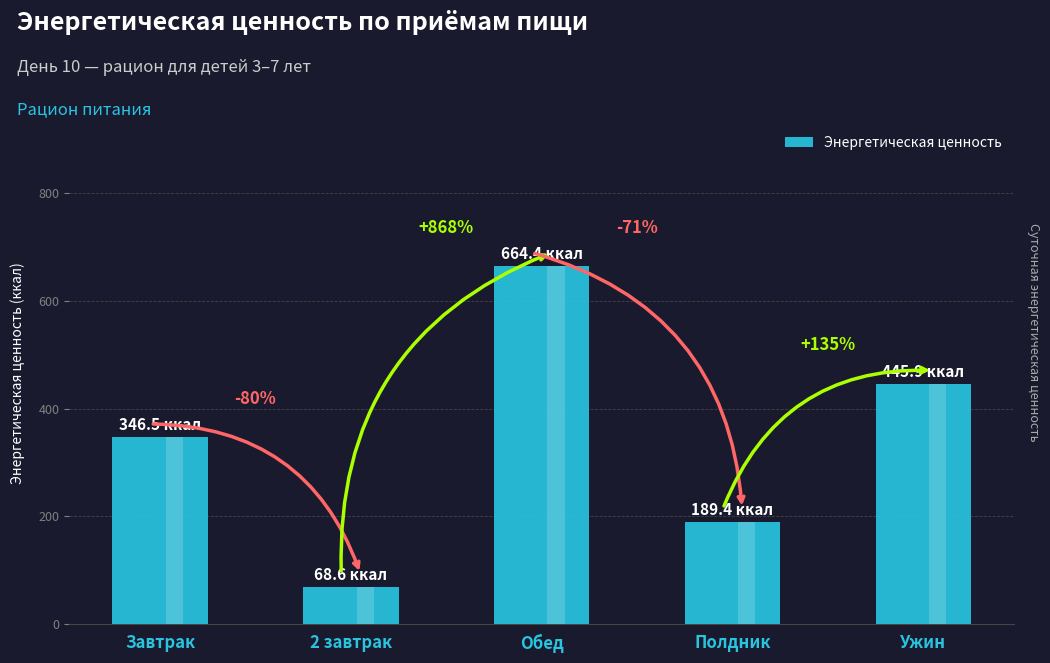

What is the difference between the maximum and minimum values?

595.7